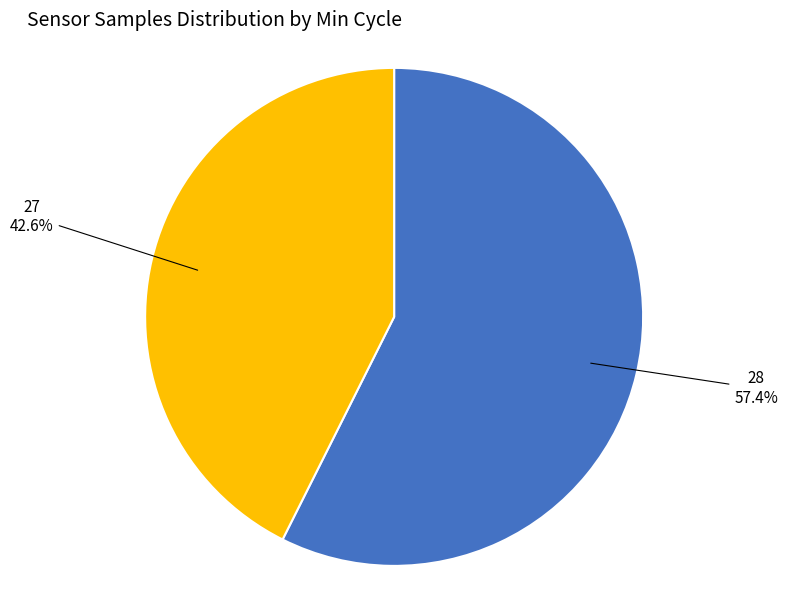

The 28 slice represents 12% of the pie. True or false?

False